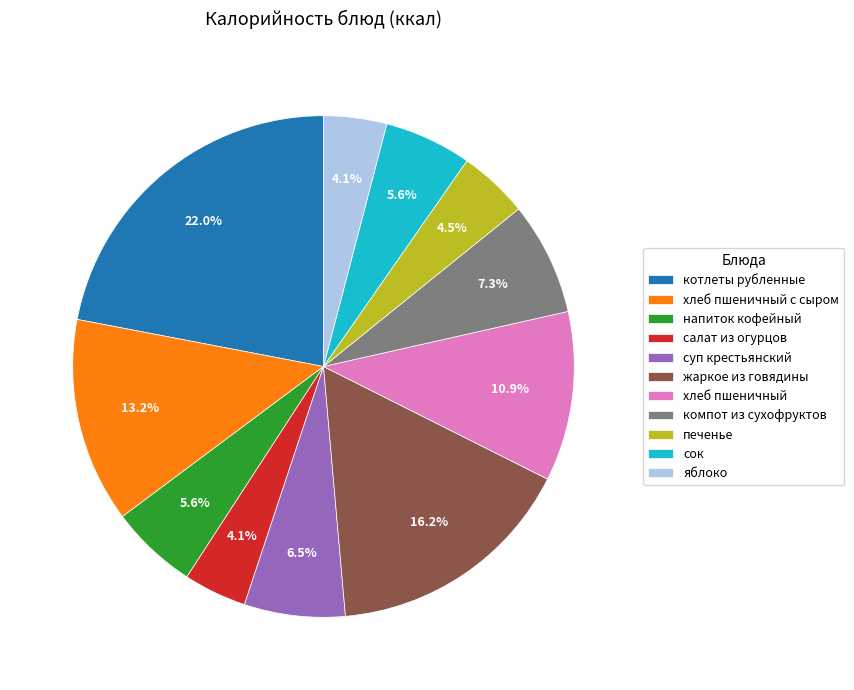

To the nearest percent, what is the combined percentage of яблоко and суп крестьянский?

11%